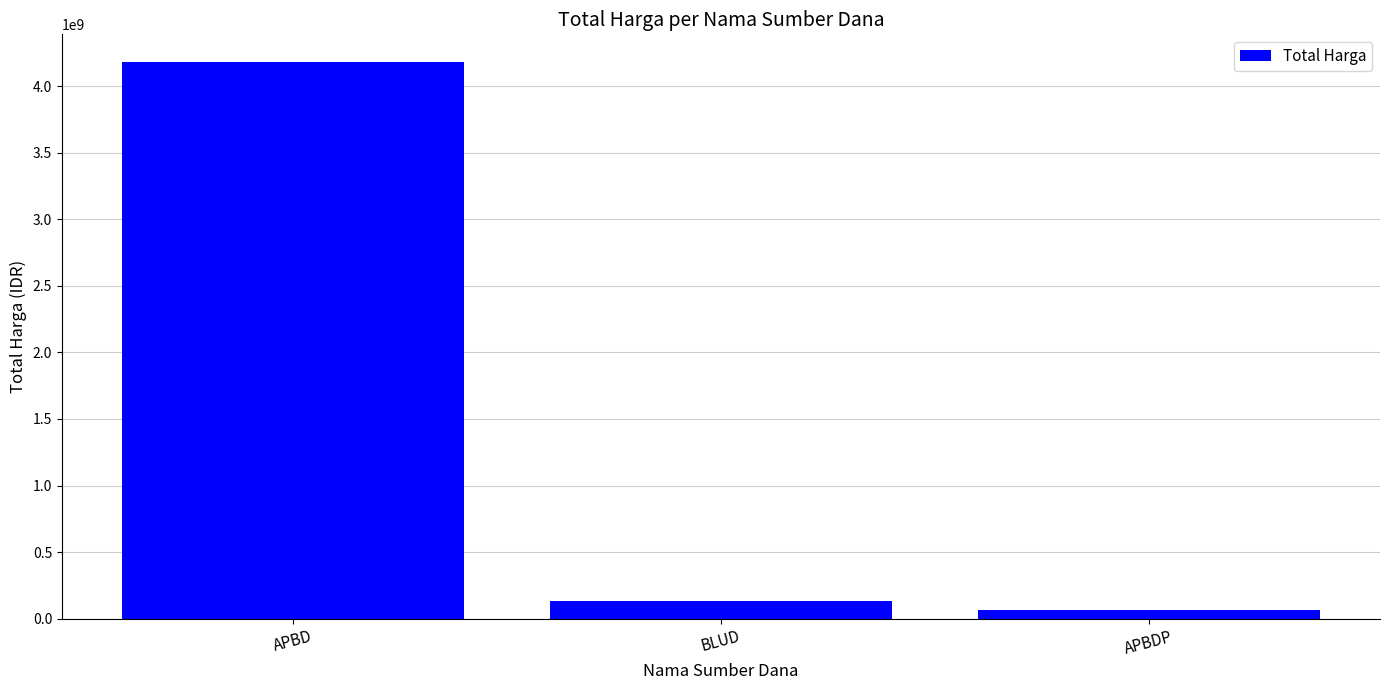

The value at APBD is 7026903549. True or false?

False